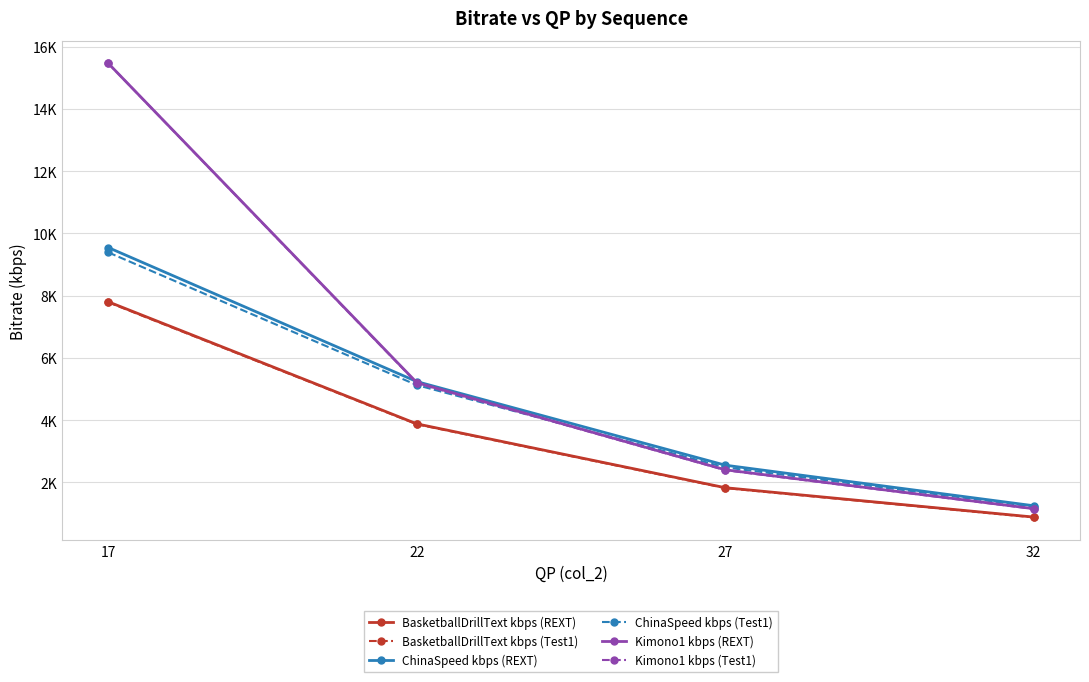

True or false: Kimono1 kbps (Test1) has more than 0 interior local peaks.

False